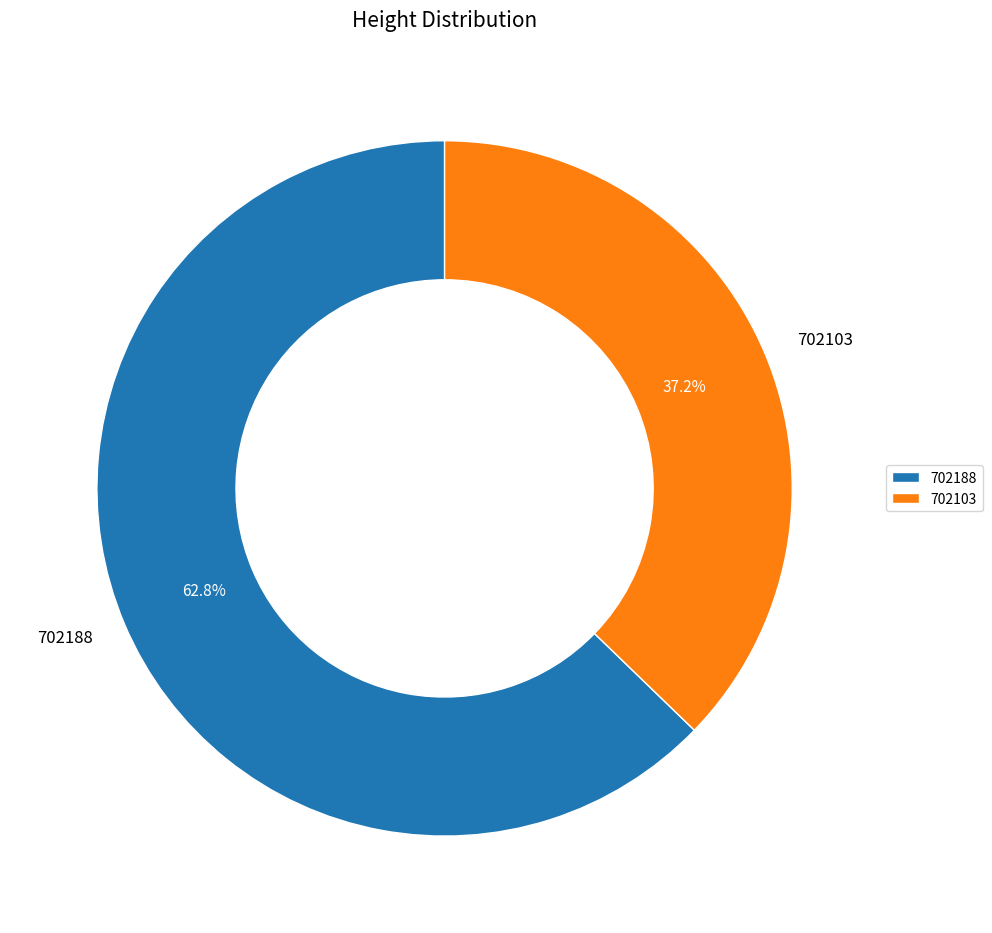

To the nearest percent, what is the difference between the largest and smallest slice percentages?

26%